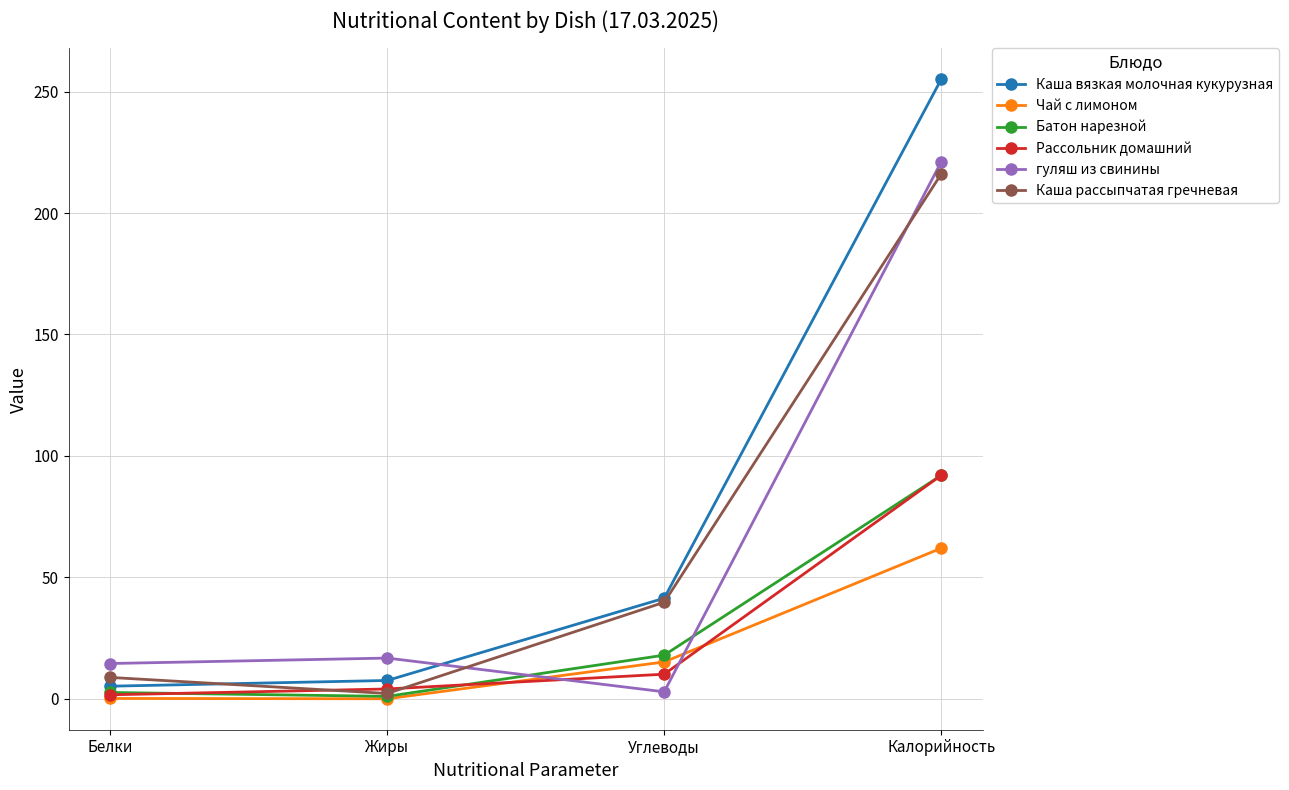

What is the greatest value displayed?

255.0